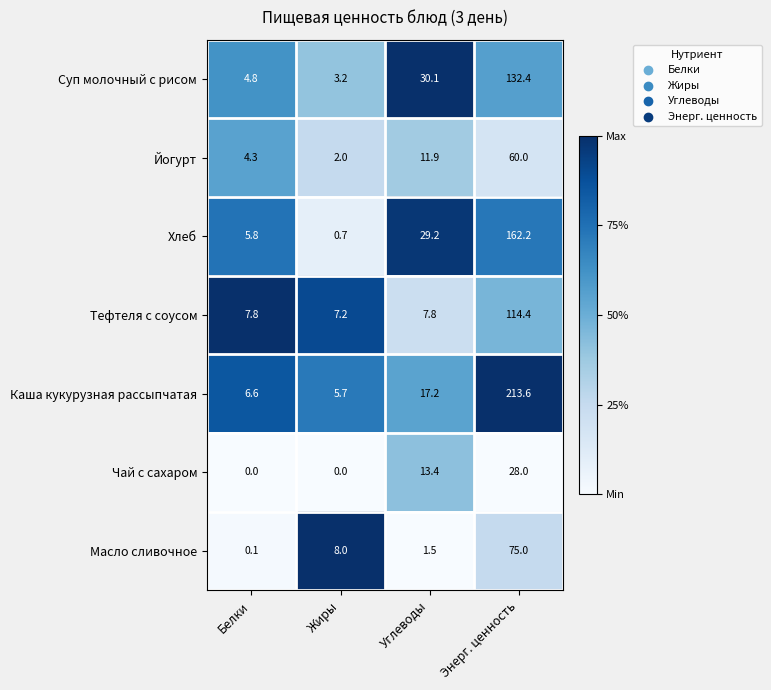

Rank the series by their maximum value, from highest to lowest.

Каша кукурузная рассыпчатая, Хлеб, Суп молочный с рисом, Тефтеля с соусом, Масло сливочное, Йогурт, Чай с сахаром